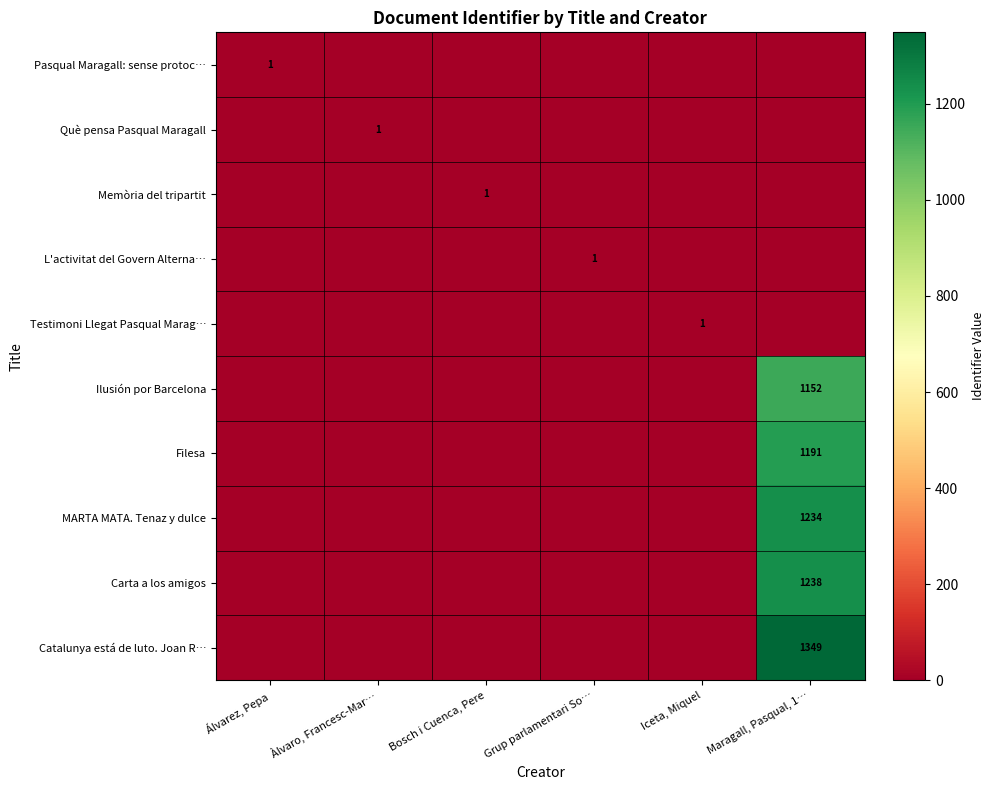

The Catalunya está de luto. Joan R… series shows 474 at Maragall, Pasqual, 1…. True or false?

False